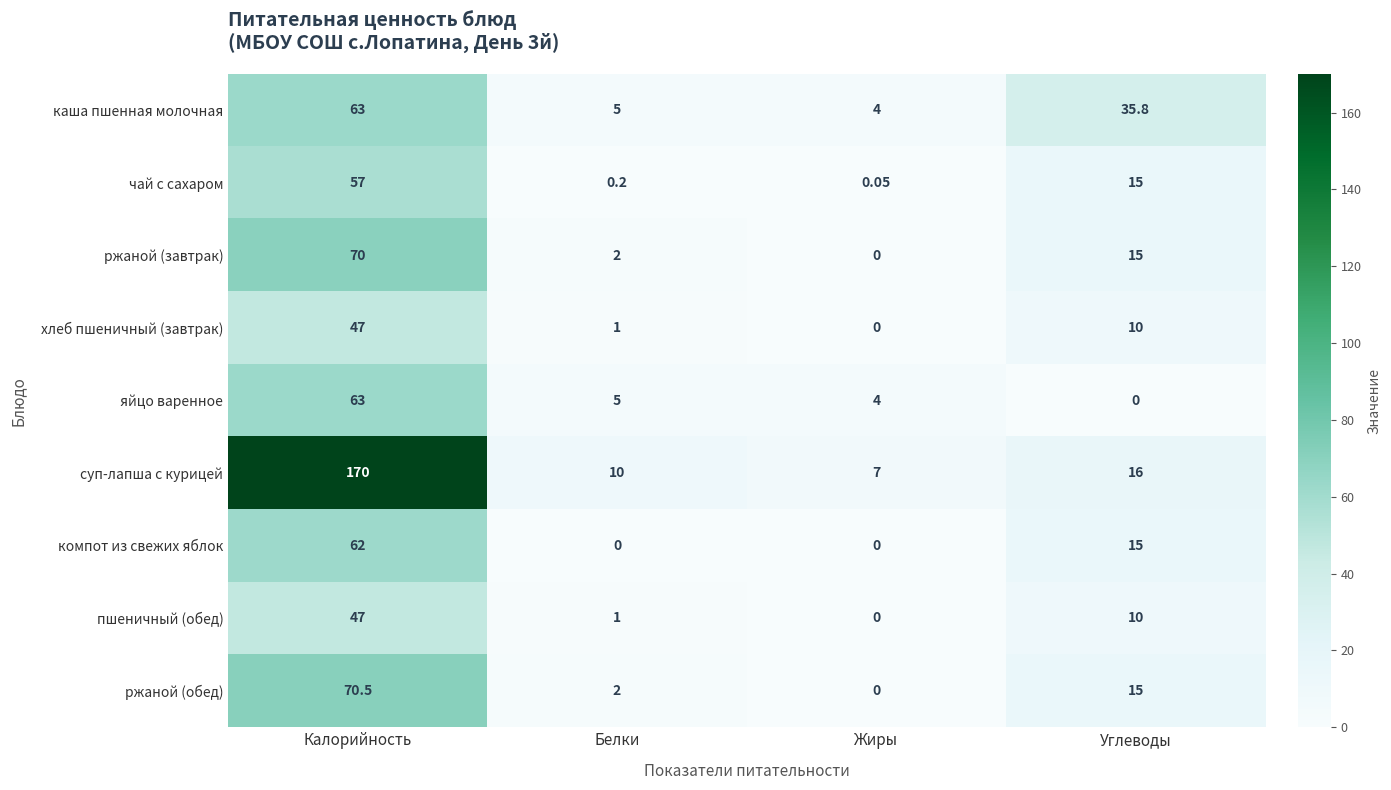

Between Калорийность and Белки, which series saw the biggest shift?

суп-лапша с курицей